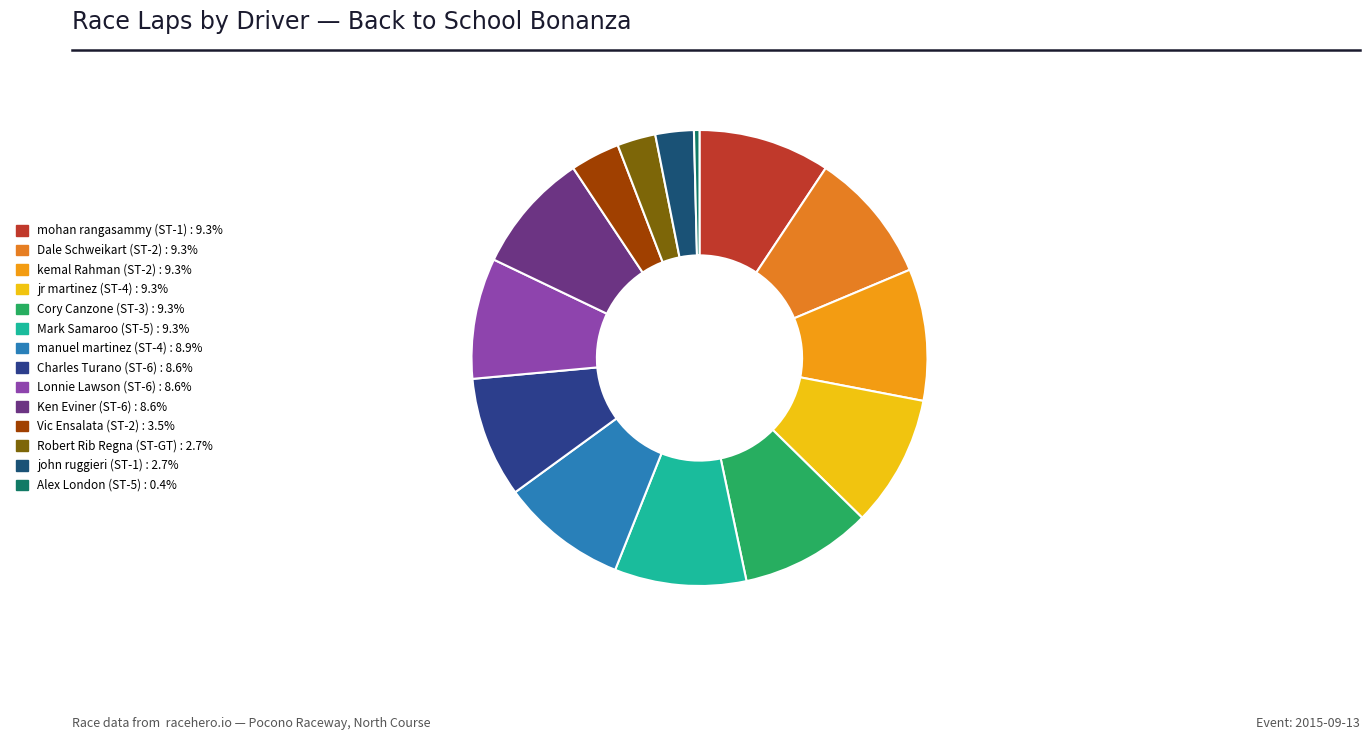

What is the largest slice in the pie chart?

mohan rangasammy (ST-1)